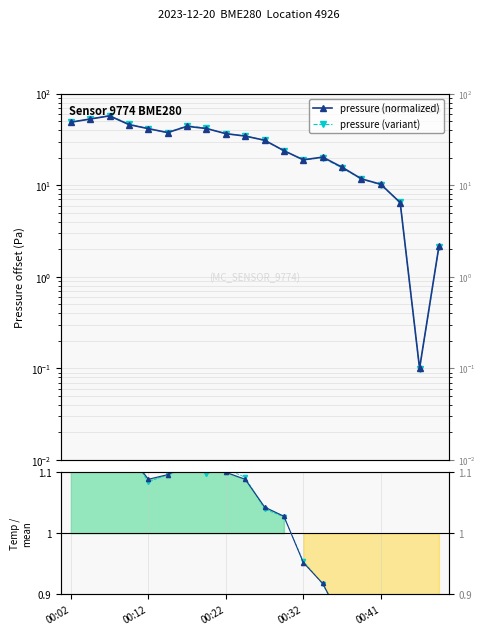

What position from the right is 14?

6